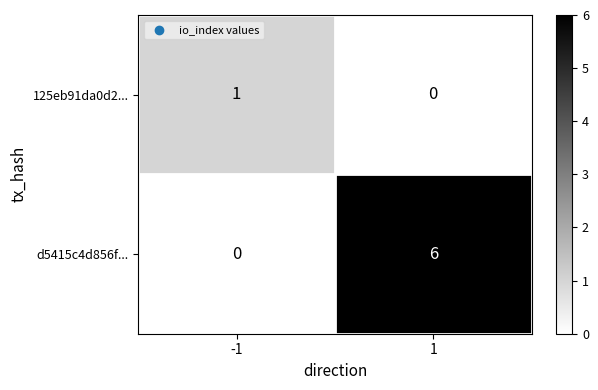

Count the number of data series in this chart.

2